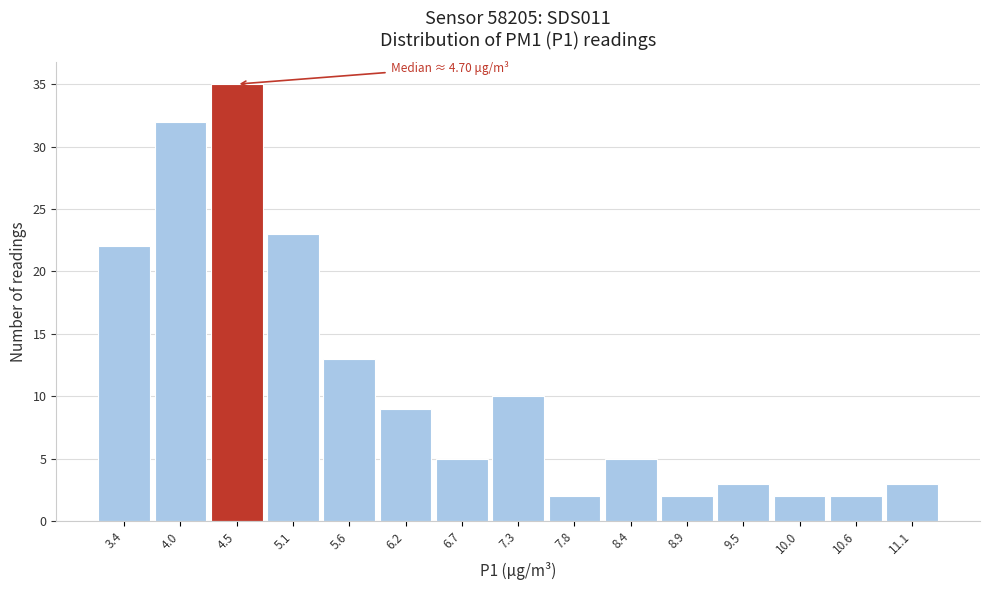

Over which range of the x-axis is the bar tallest?

4.2 to 4.8